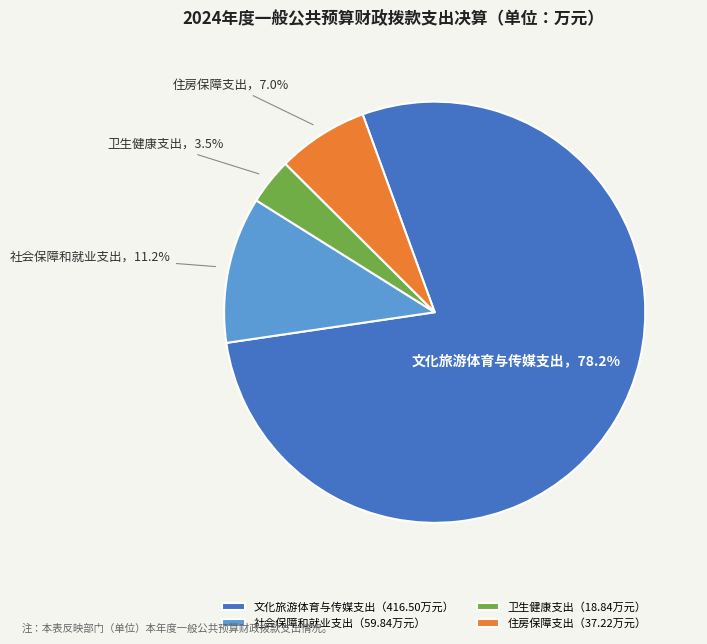

Combined, do 住房保障支出（37.22万元） and 文化旅游体育与传媒支出（416.50万元） account for over 50%?

Yes